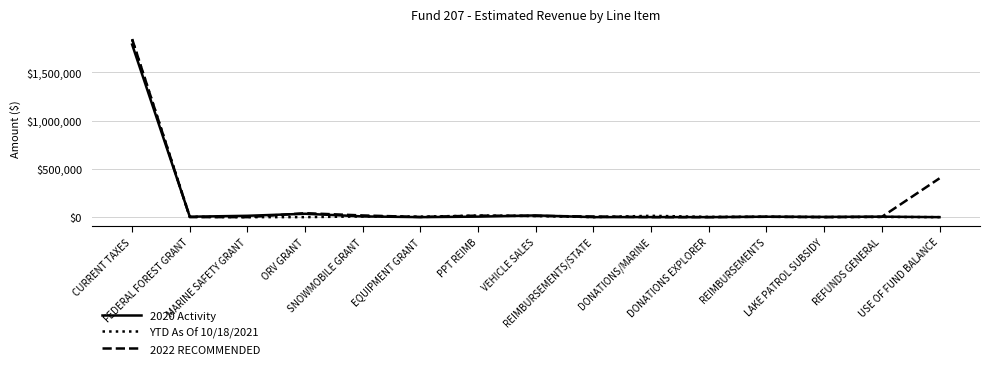

Which series has the largest total across all categories?

2022 RECOMMENDED